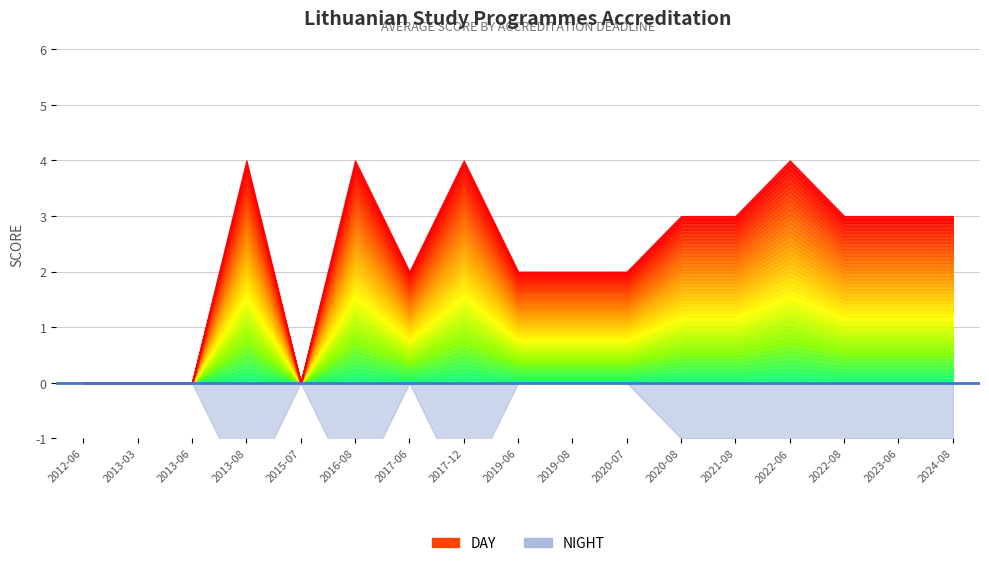

At which category does NIGHT reach its first local peak?

2013-08